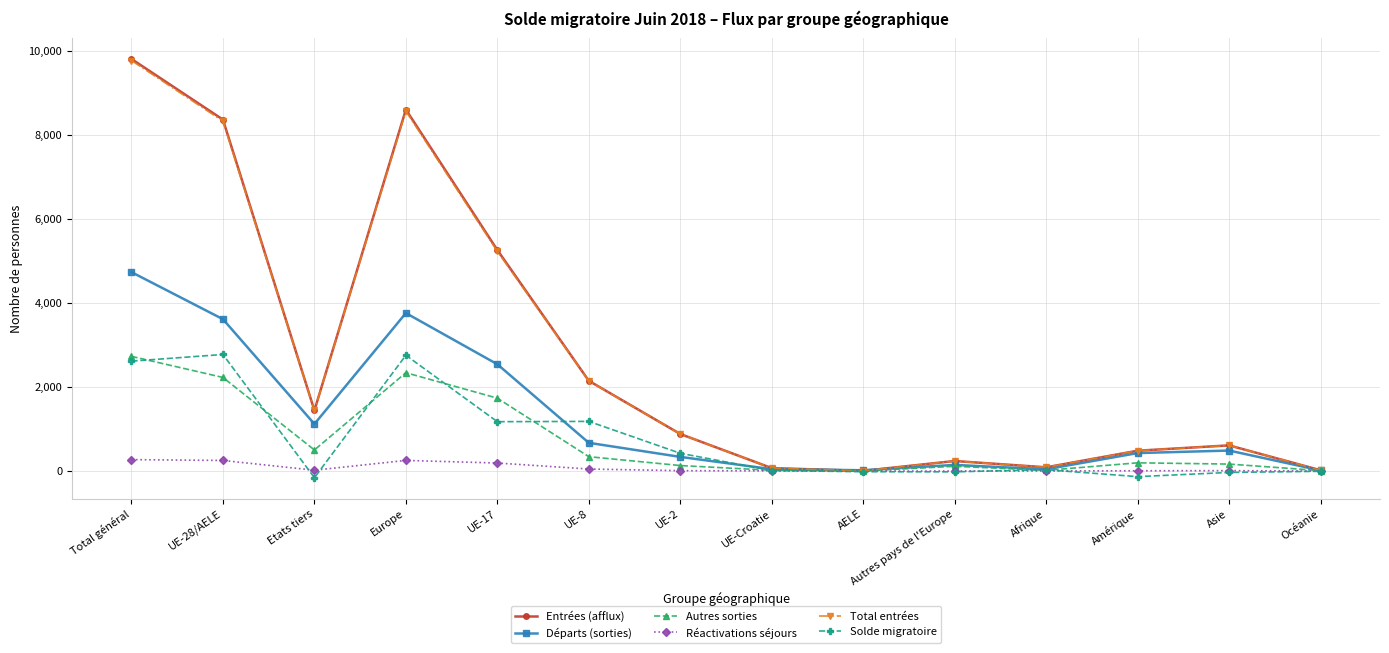

What position from the left is Amérique?

12